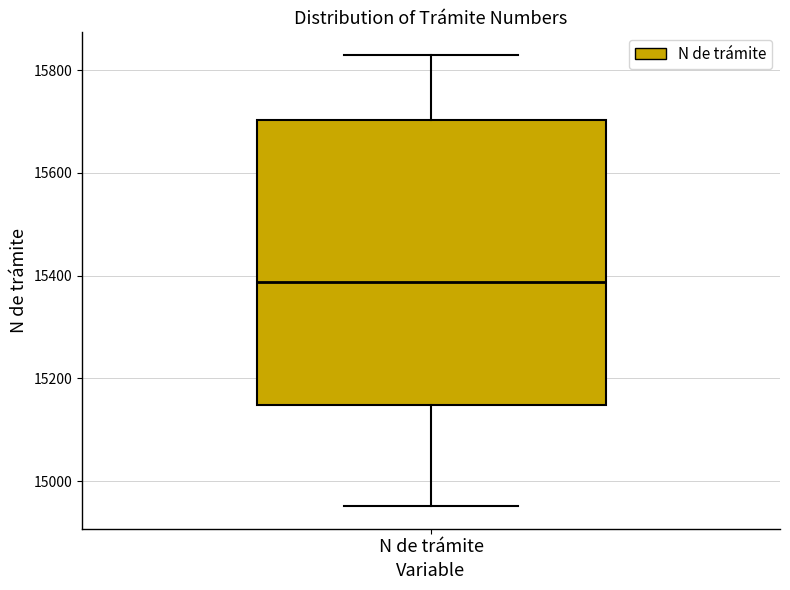

Read this box plot against the y-axis: the position of the median line, the range covered by the box, and the ends of both whiskers. The values are not printed on the chart, so give them approximately, as read against the axis.

median 15380, box 15140 to 15700, whiskers 14960 to 15840